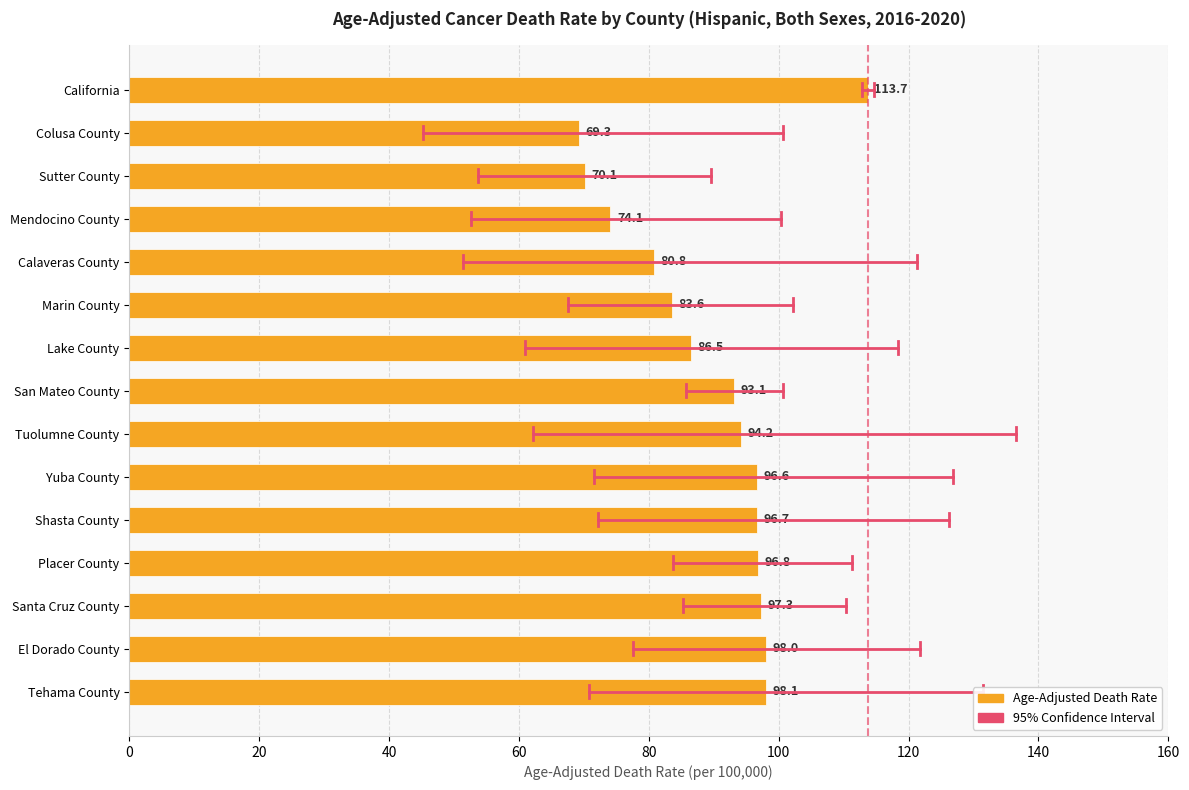

At which label is the value closest to 91?

San Mateo County